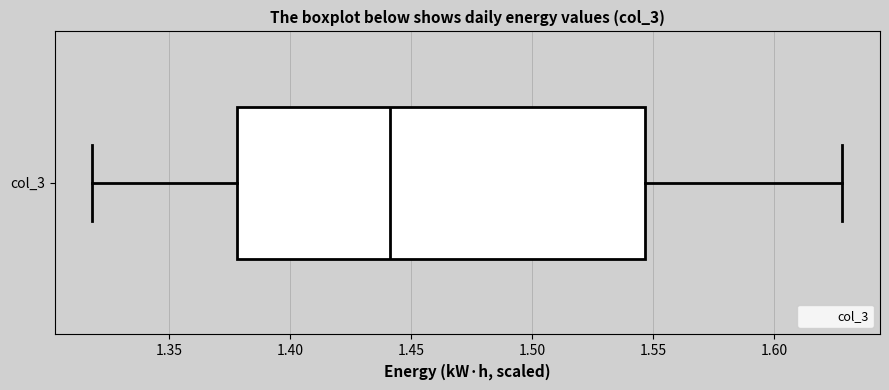

Read this box plot against the x-axis: the position of the median line, the range covered by the box, and the ends of both whiskers. The values are not printed on the chart, so give them approximately, as read against the axis.

median 1.440, box 1.380 to 1.545, whiskers 1.320 to 1.630